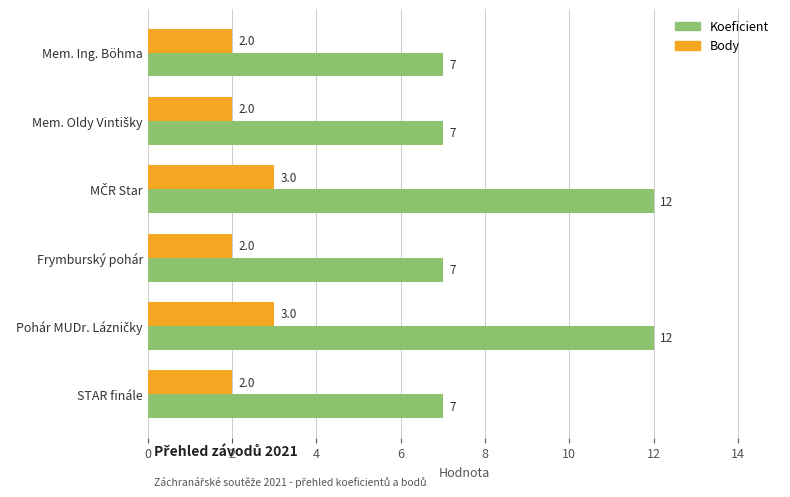

Is the value of Koeficient at Frymburský pohár greater than the value of Body at Frymburský pohár?

Yes